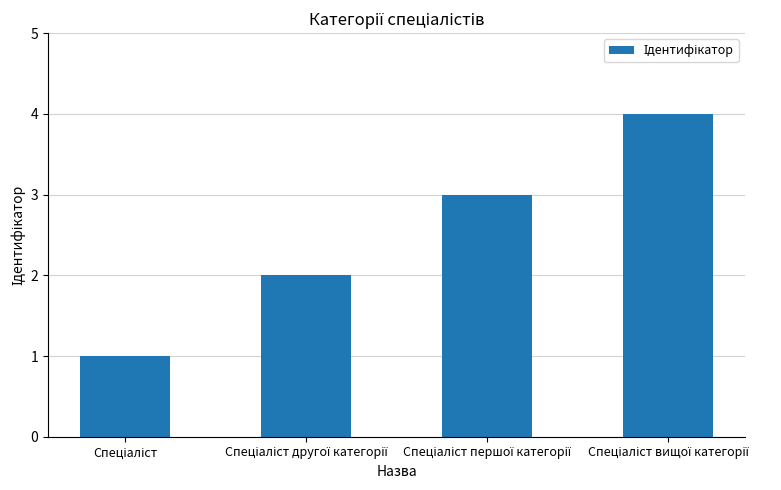

What is the greatest value displayed?

4